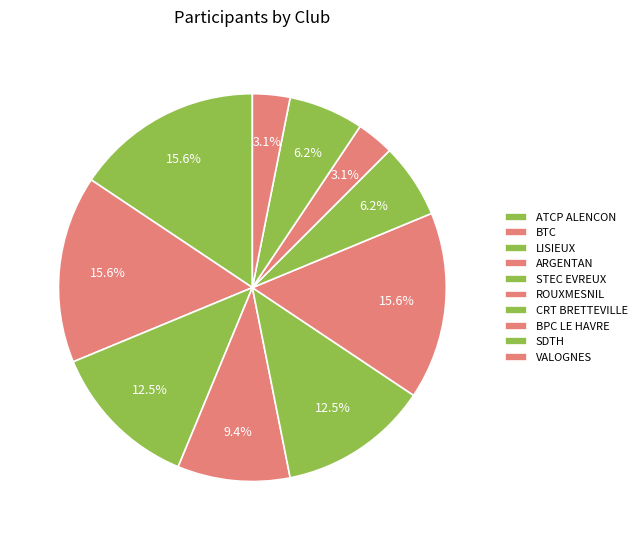

Which category has the biggest portion of the pie?

ATCP ALENCON